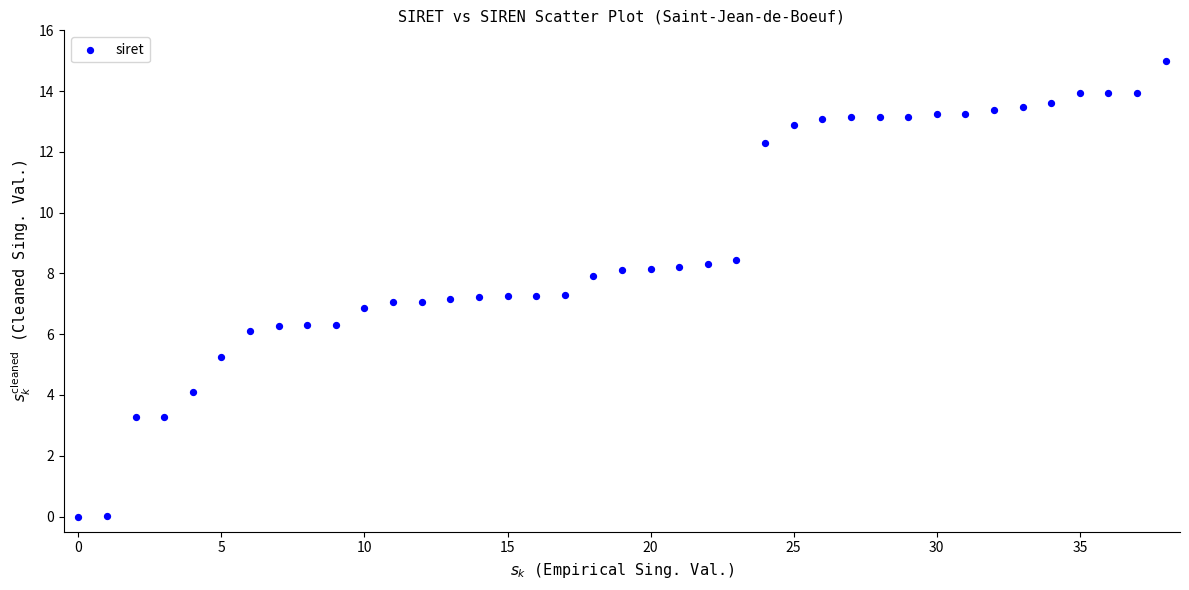

What is the range of Y values (max minus min)?

15.0